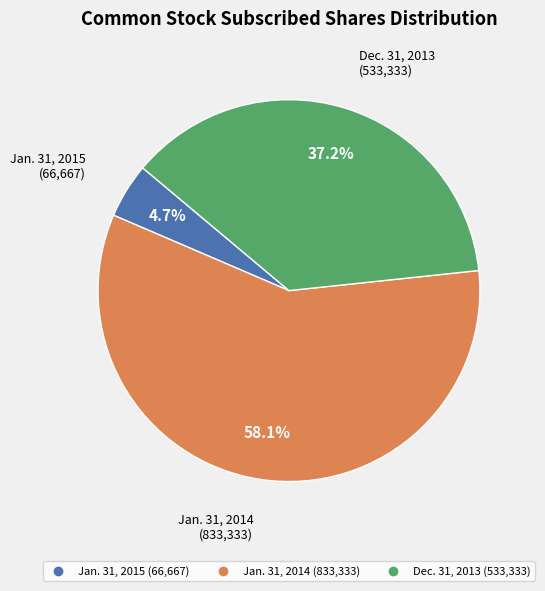

Which slice is the smallest?

Jan. 31, 2015